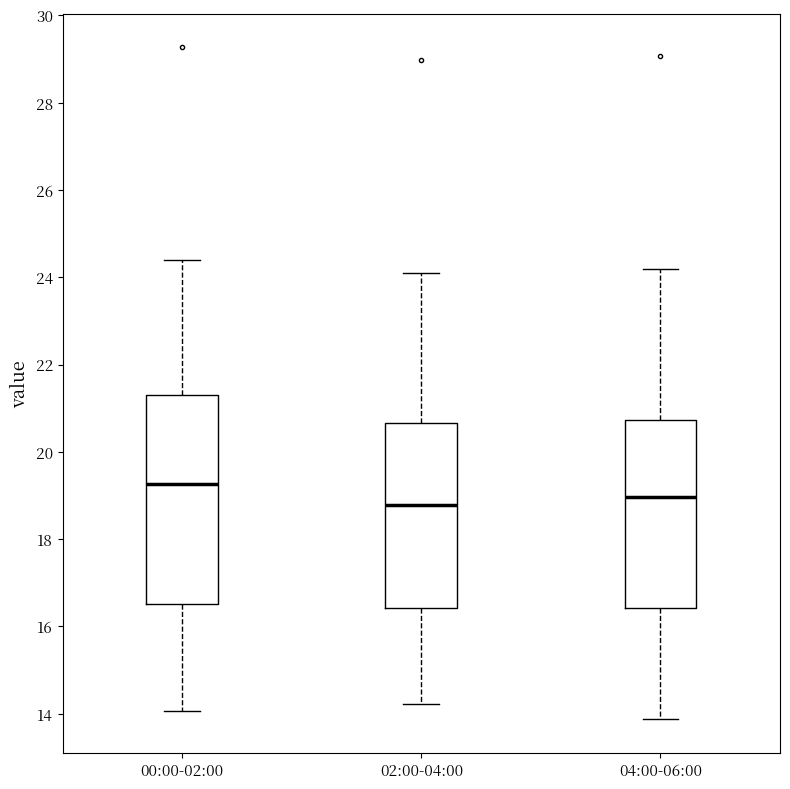

Reading left to right, read every box against the y-axis: the position of its median line, the range the box covers, and the ends of its whiskers. The values are not printed on the chart, so give them approximately, as read against the axis.

00:00-02:00: median 19.2, box 16.6 to 21.2, whiskers 14.0 to 24.4
02:00-04:00: median 18.8, box 16.4 to 20.6, whiskers 14.2 to 24.2
04:00-06:00: median 19.0, box 16.4 to 20.8, whiskers 13.8 to 24.2